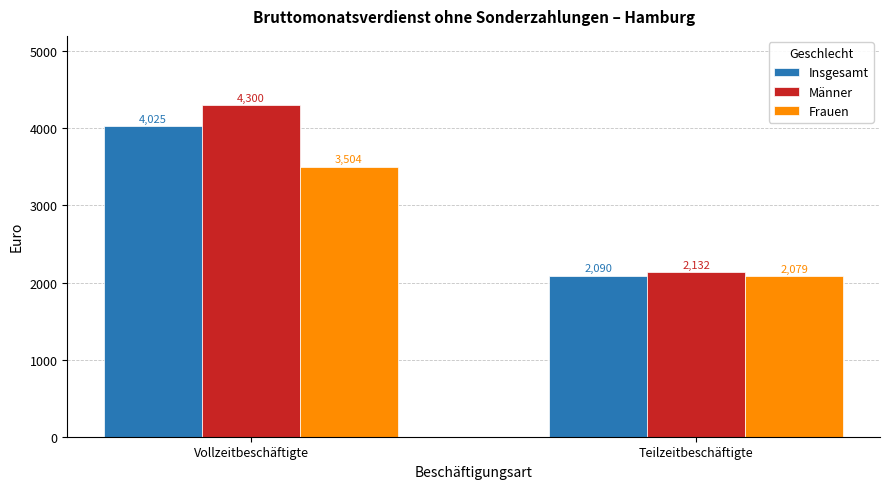

What is the label of the 2nd bar from the left?

Teilzeitbeschäftigte